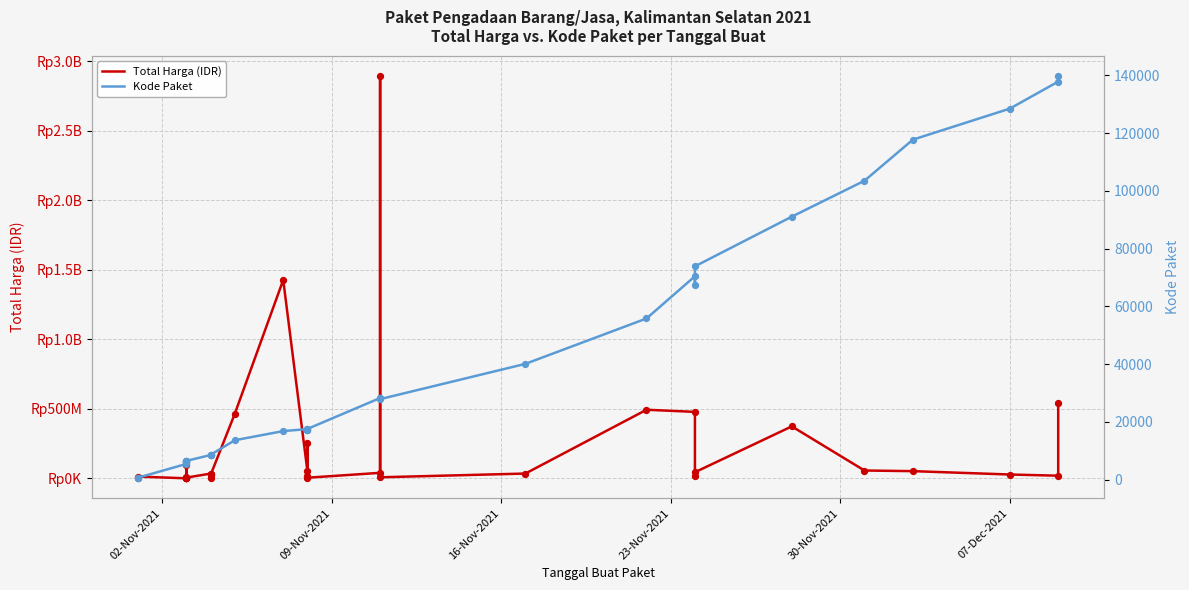

Is the value of Total Harga (IDR) at 12 greater than the value of Kode Paket at 34?

Yes